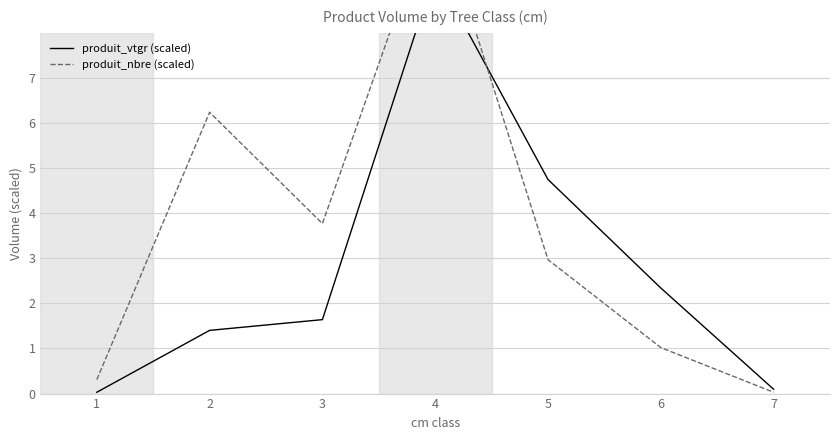

How many times do produit_nbre (scaled) and produit_vtgr (scaled) cross each other?

1